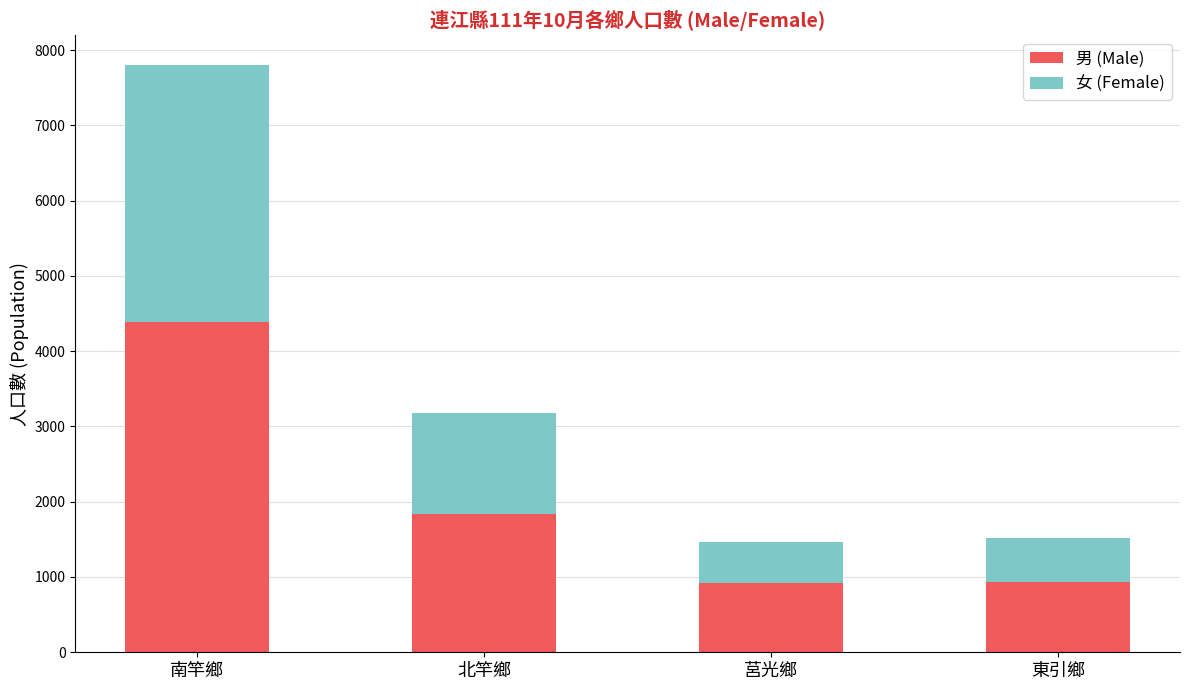

True or false: 男 (Male) has a value of 920 at 莒光鄉.

True